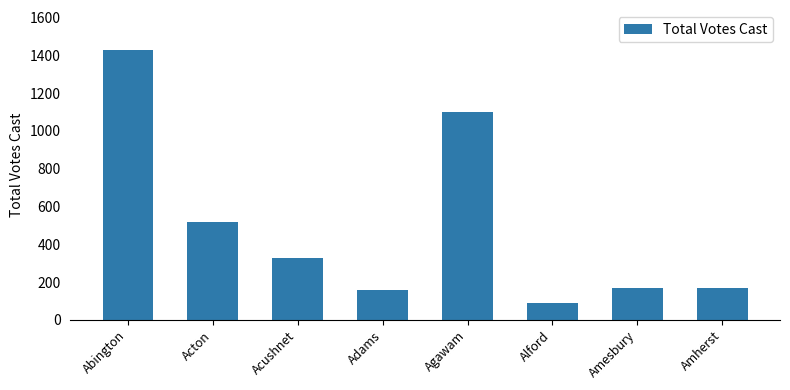

Where does the data first go above 328?

Abington